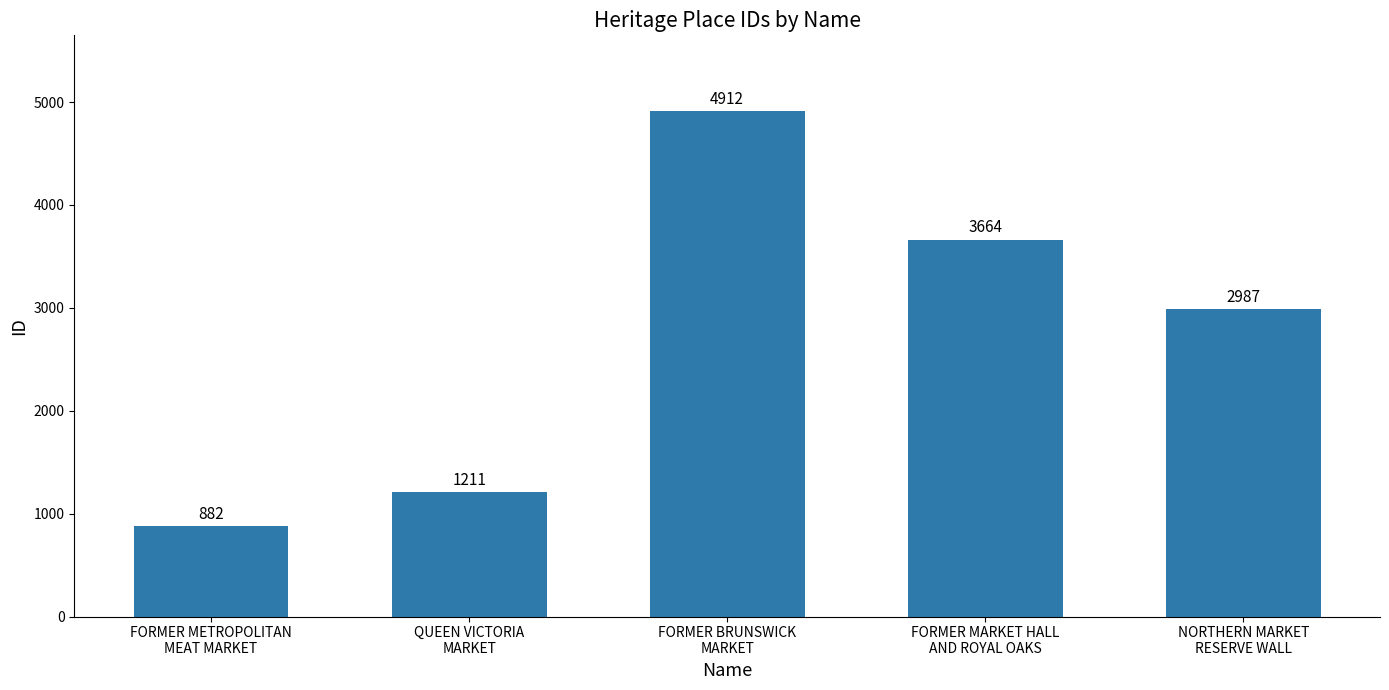

What is the label of the 3rd bar from the left?

FORMER BRUNSWICK
MARKET